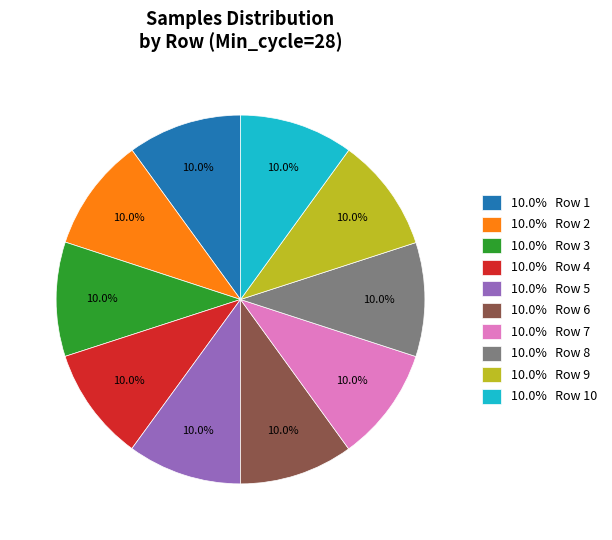

Count the number of slices in the pie.

10